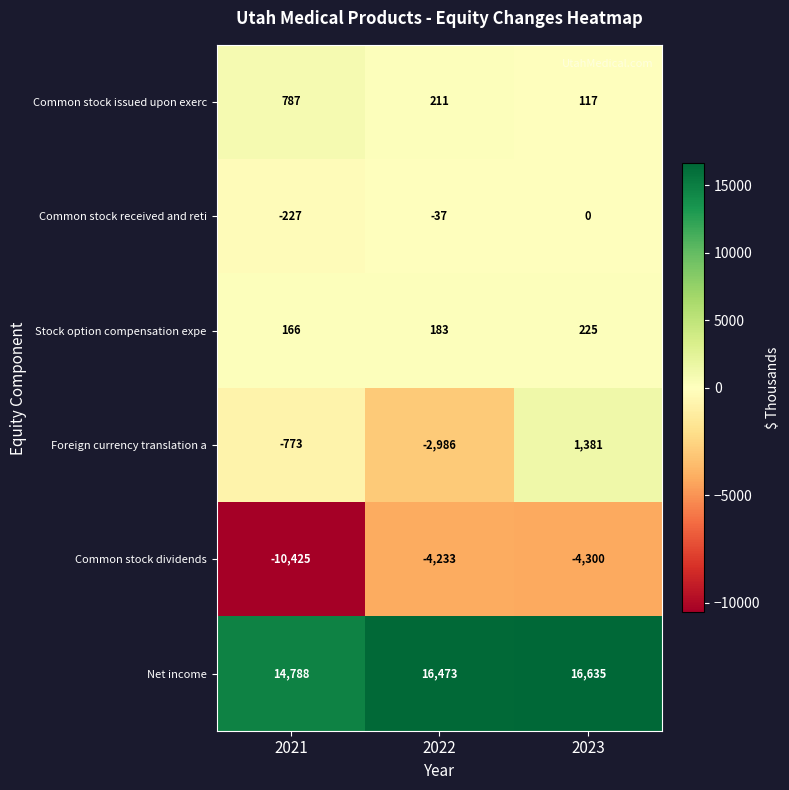

Reading left to right, extract all data points from this chart.

Common stock issued upon exerc: 787	211	117
Common stock received and reti: -227	-37	0
Stock option compensation expe: 166	183	225
Foreign currency translation a: -773	-2986	1381
Common stock dividends: -10425	-4233	-4300
Net income: 14788	16473	16635